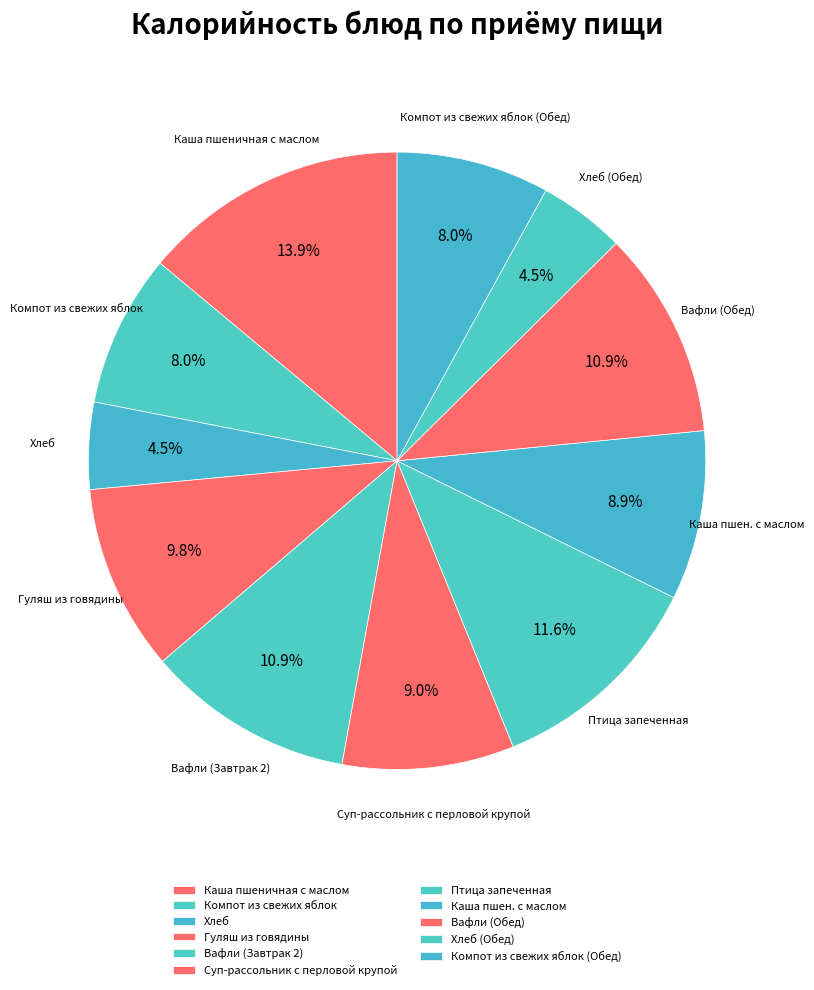

Is it true that Вафли (Обед) is 11% of the pie?

True